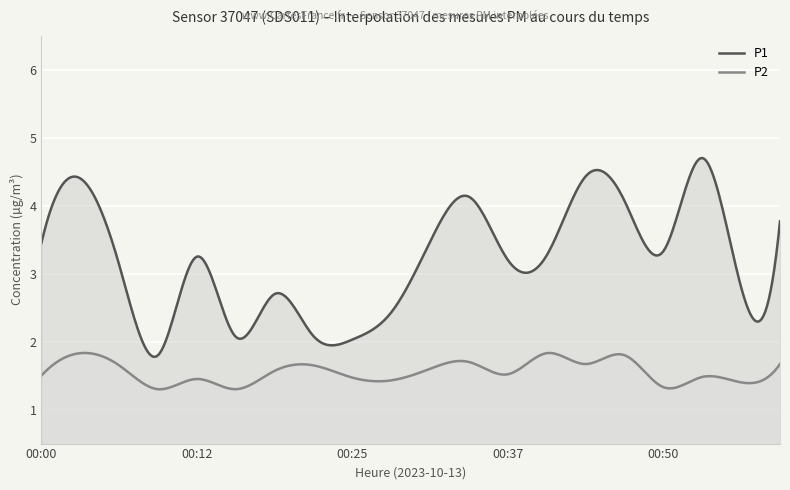

In P2, how many points are higher than both neighbors (excluding endpoints)?

7